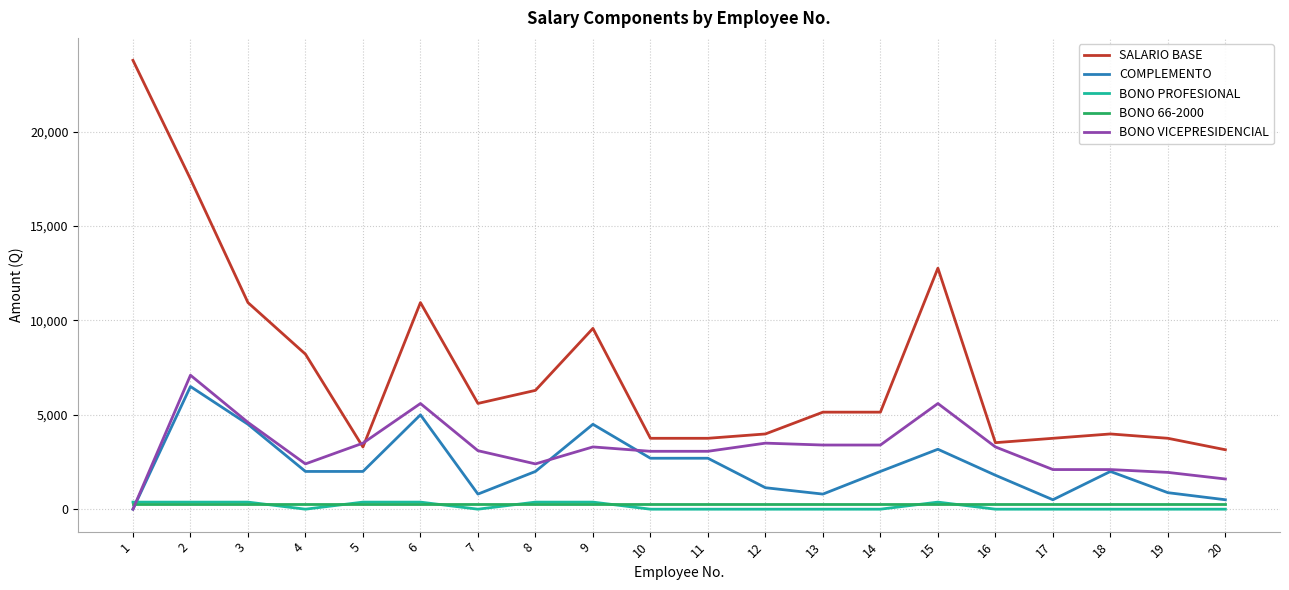

What are all the series names shown in the legend?

SALARIO BASE, COMPLEMENTO, BONO PROFESIONAL, BONO 66-2000, BONO VICEPRESIDENCIAL